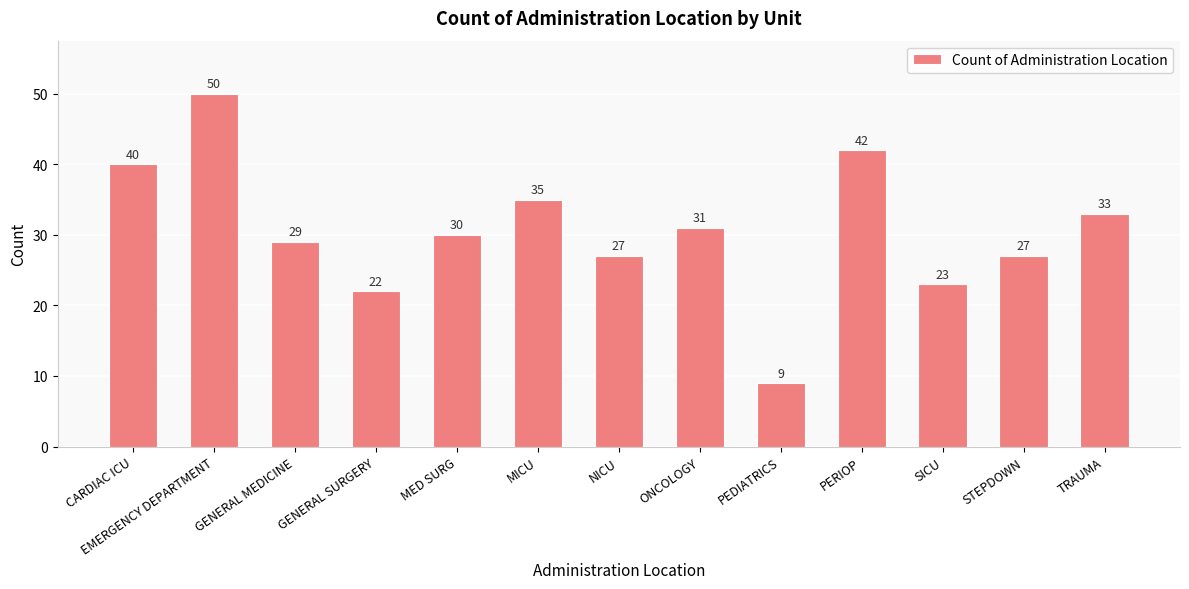

At which category does the chart reach its peak across all series?

EMERGENCY DEPARTMENT